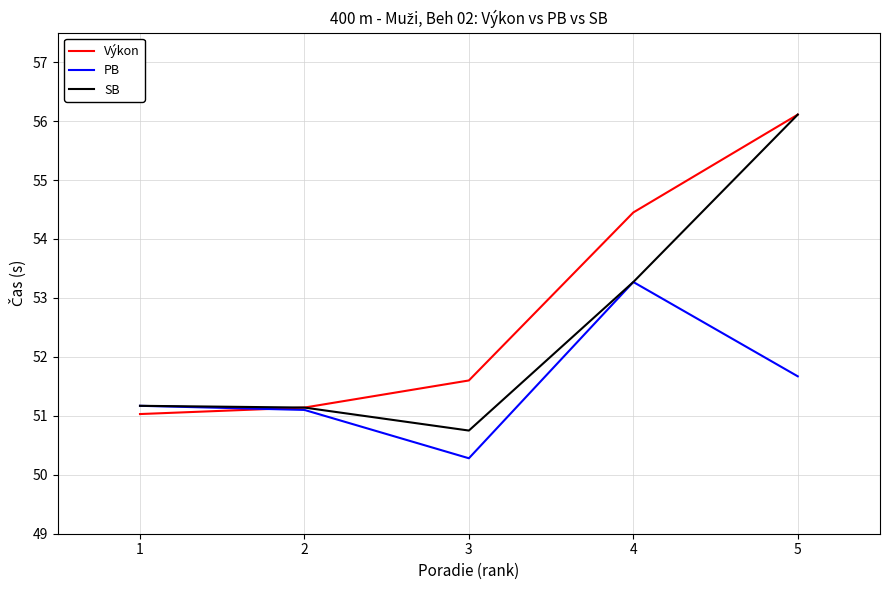

At how many categories does at least one series exceed 54?

2